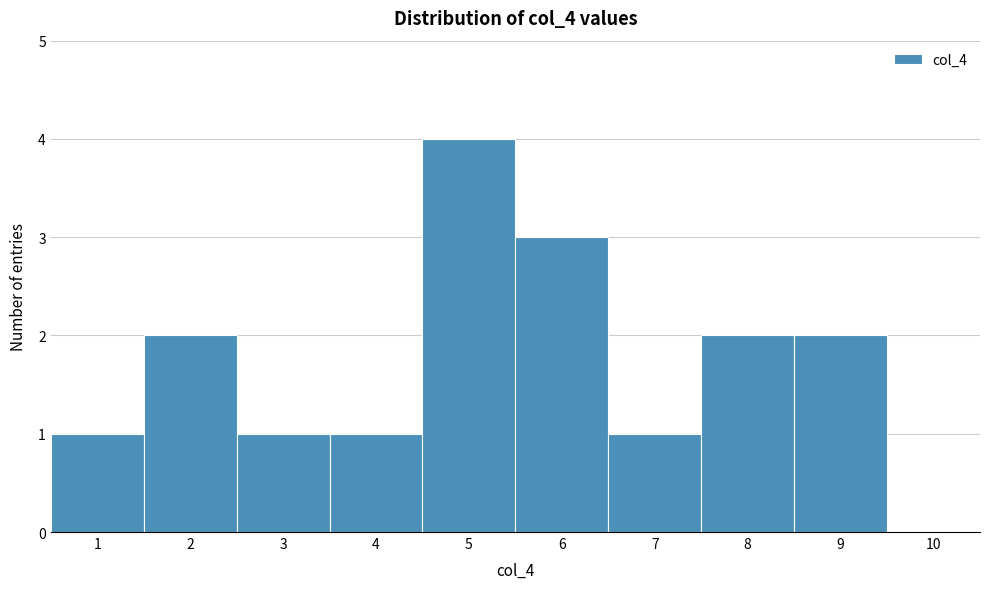

Over which range of the x-axis is the bar tallest?

4.5 to 5.5